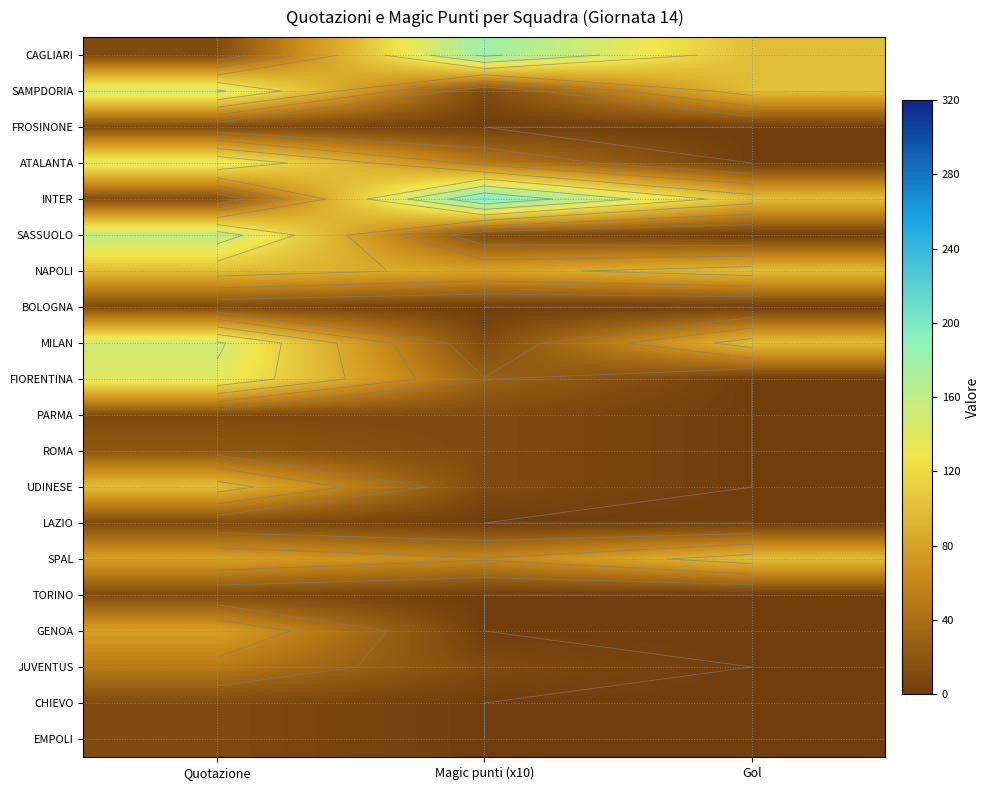

True or false: EMPOLI has a value of 3 at Quotazione.

False